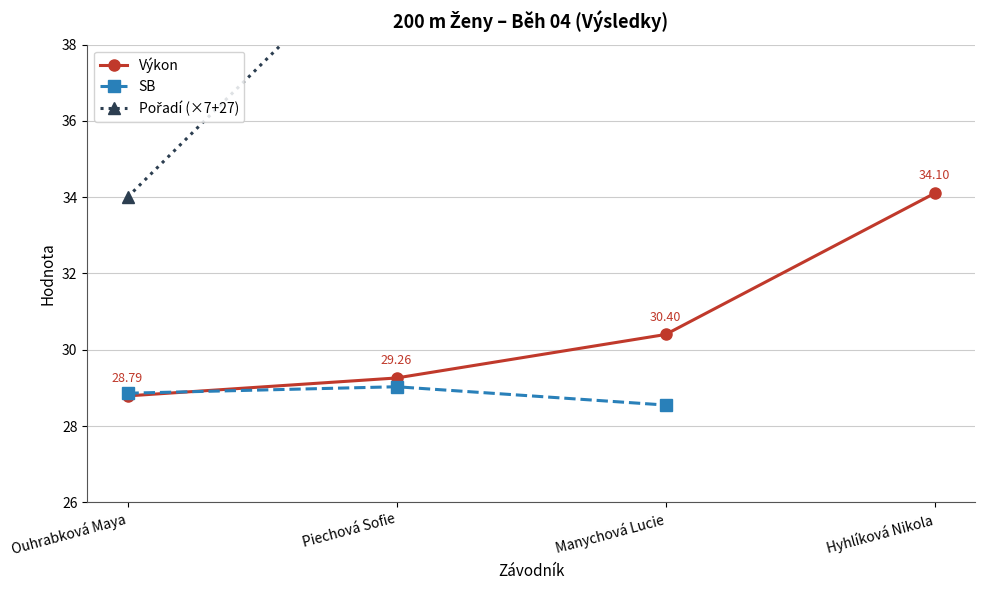

How many lines are shown in the chart?

3